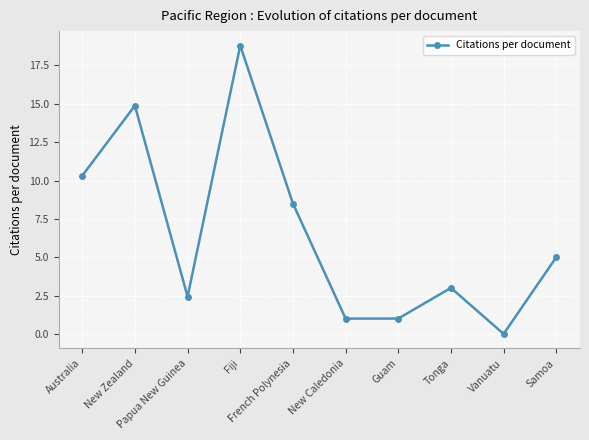

How many values are above zero?

9